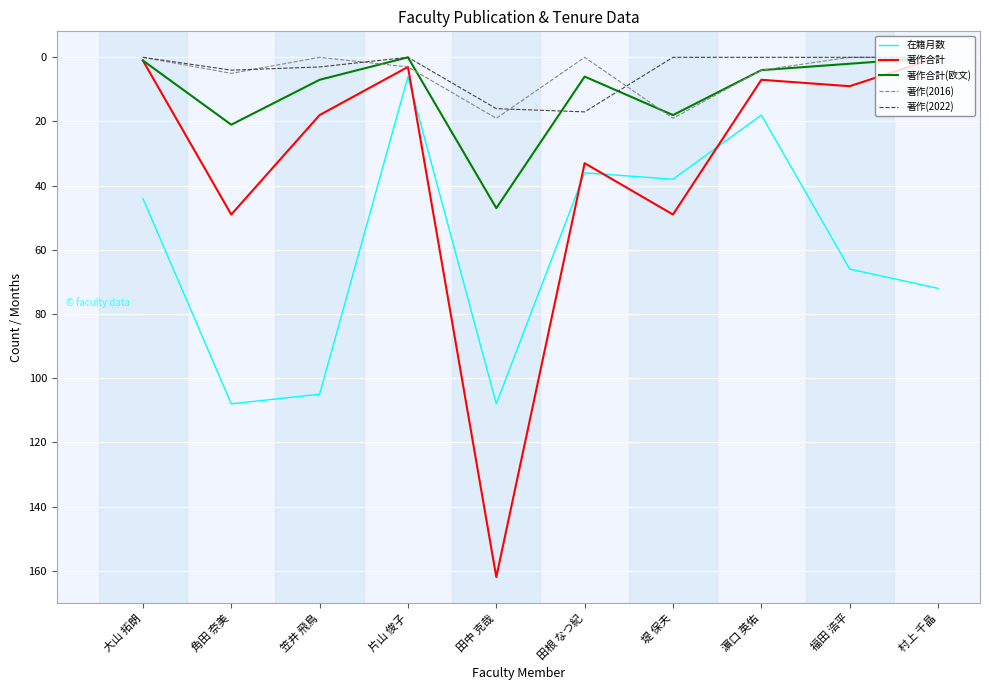

Which series has the widest spread of values?

著作合計